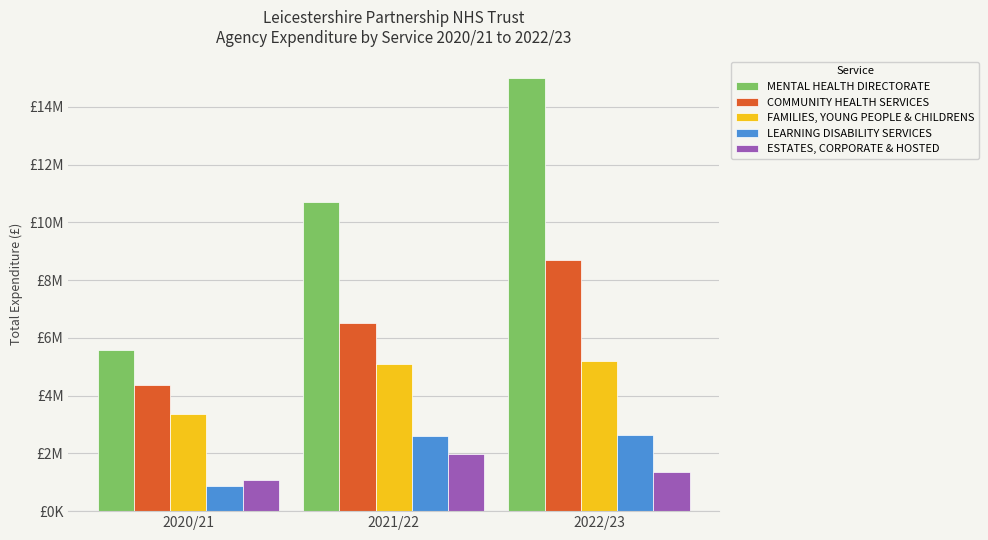

What is the sum of all ESTATES, CORPORATE & HOSTED values?

4403284.4